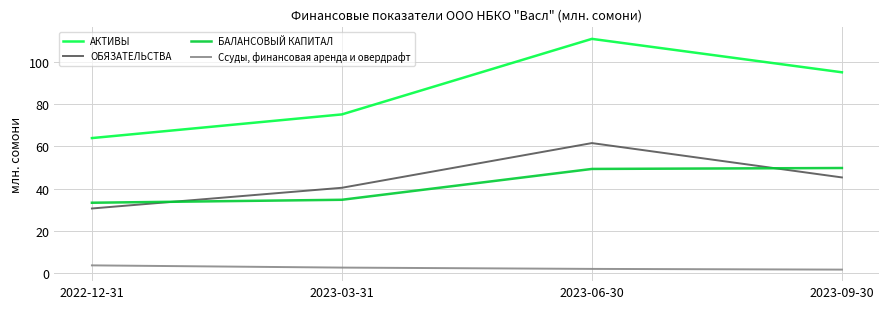

What is the greatest value displayed?

110.7